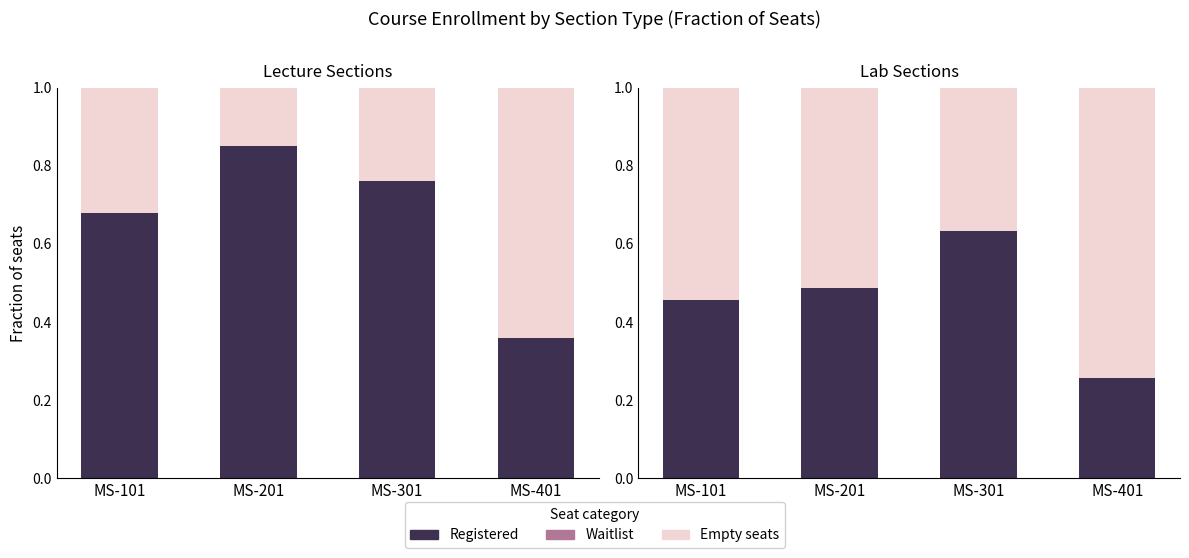

Between MS-101 and MS-401, which series saw the biggest shift?

Registered